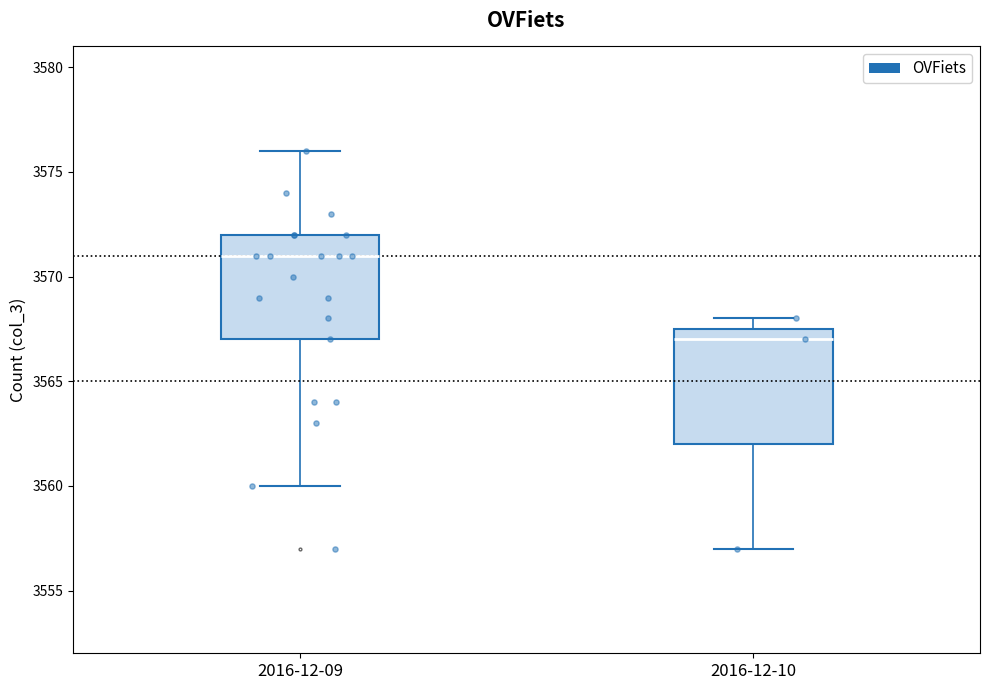

Where is the lower edge of the box for 2016-12-09 on the y-axis? The values are not printed on the chart, so give them approximately, as read against the axis.

3567.0